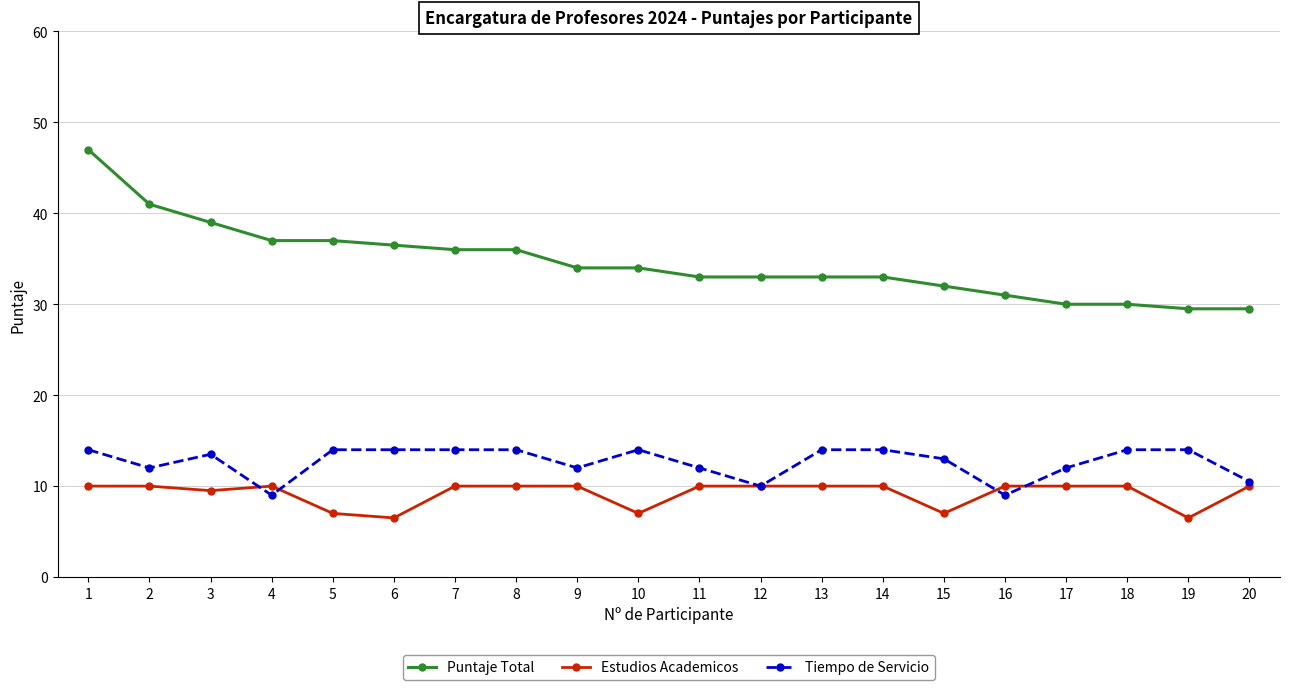

At how many categories does at least one series exceed 43?

1